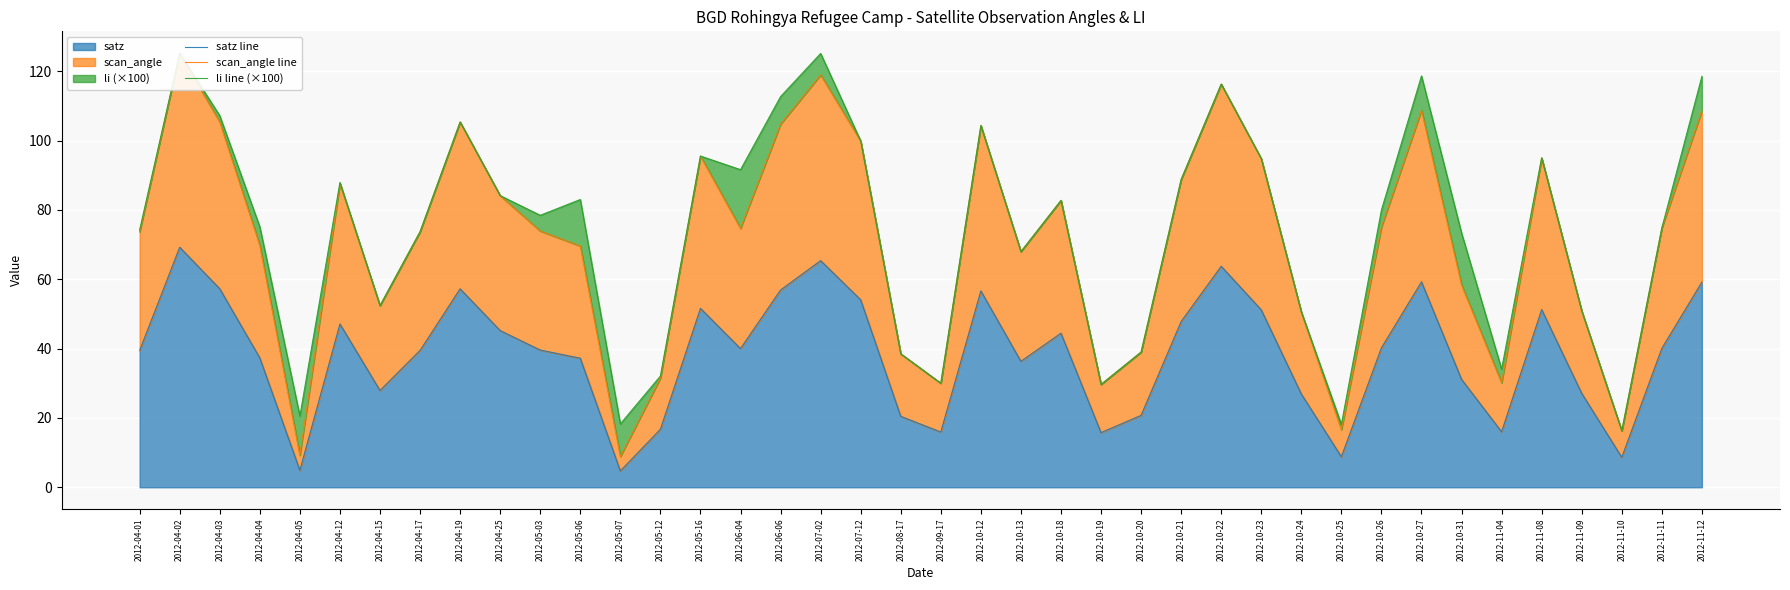

What is the value of the scan_angle line point at the 30th from the left?

50.5